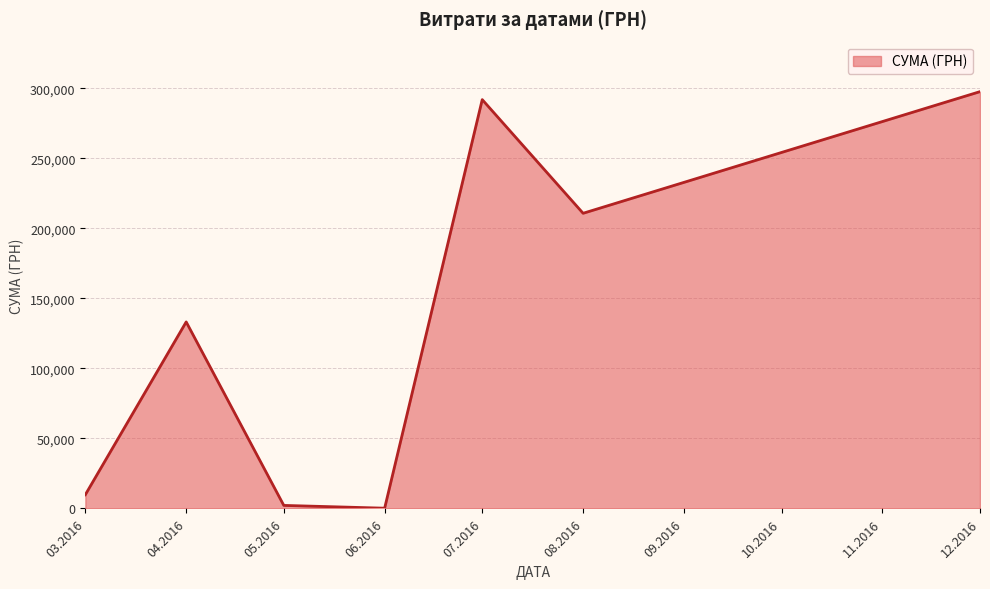

What is the greatest value displayed?

297743.9